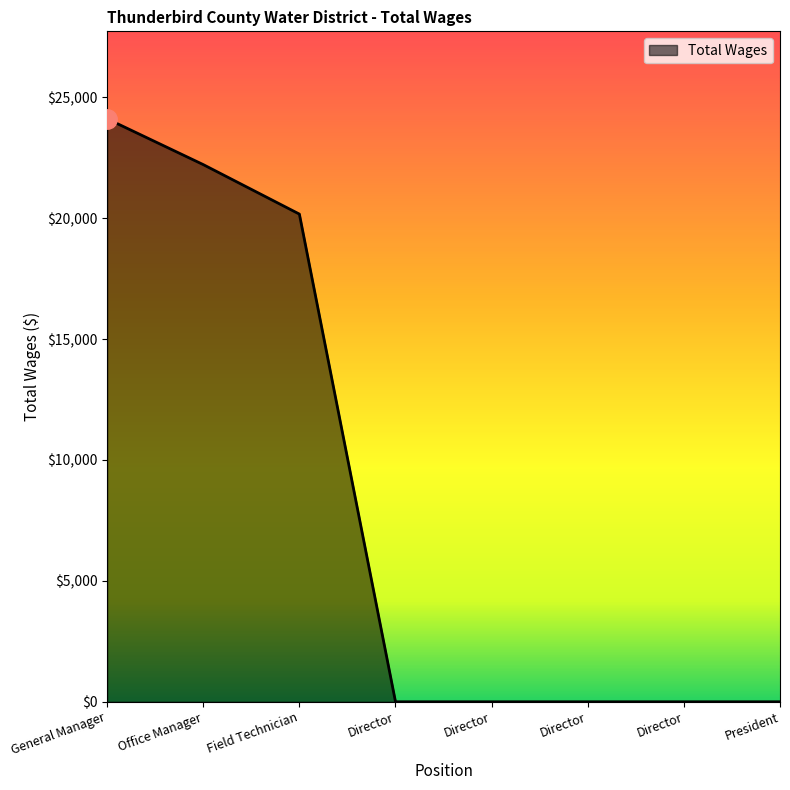

Rank the categories by value from highest to lowest.

General Manager, Office Manager, Field Technician, Director, Director, Director, Director, President